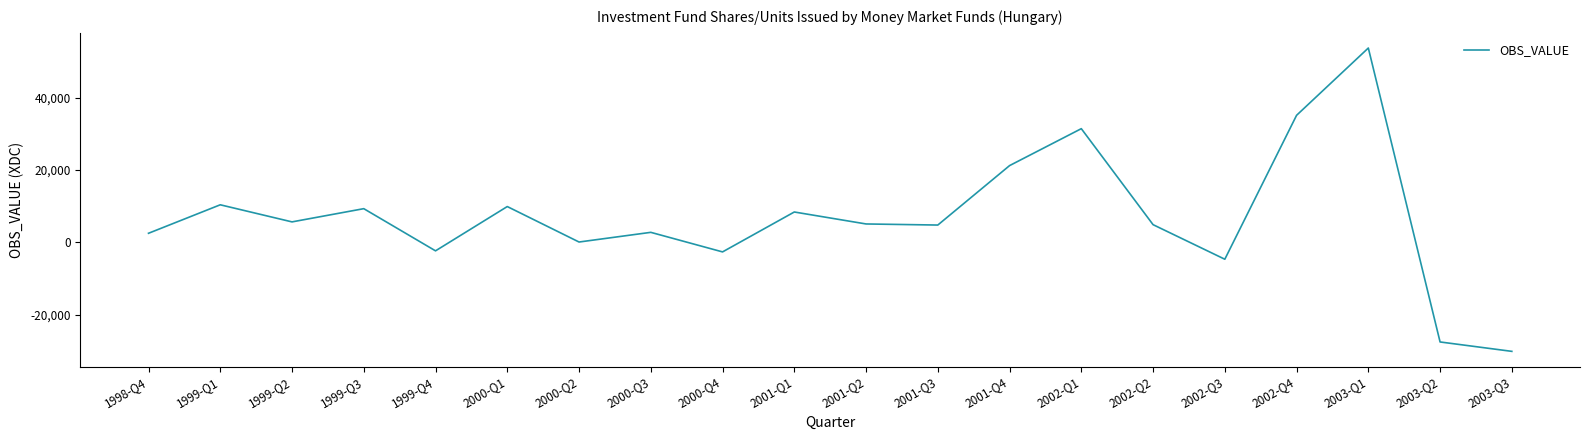

What is the change in value from 1999-Q4 to 2001-Q1?

+10754